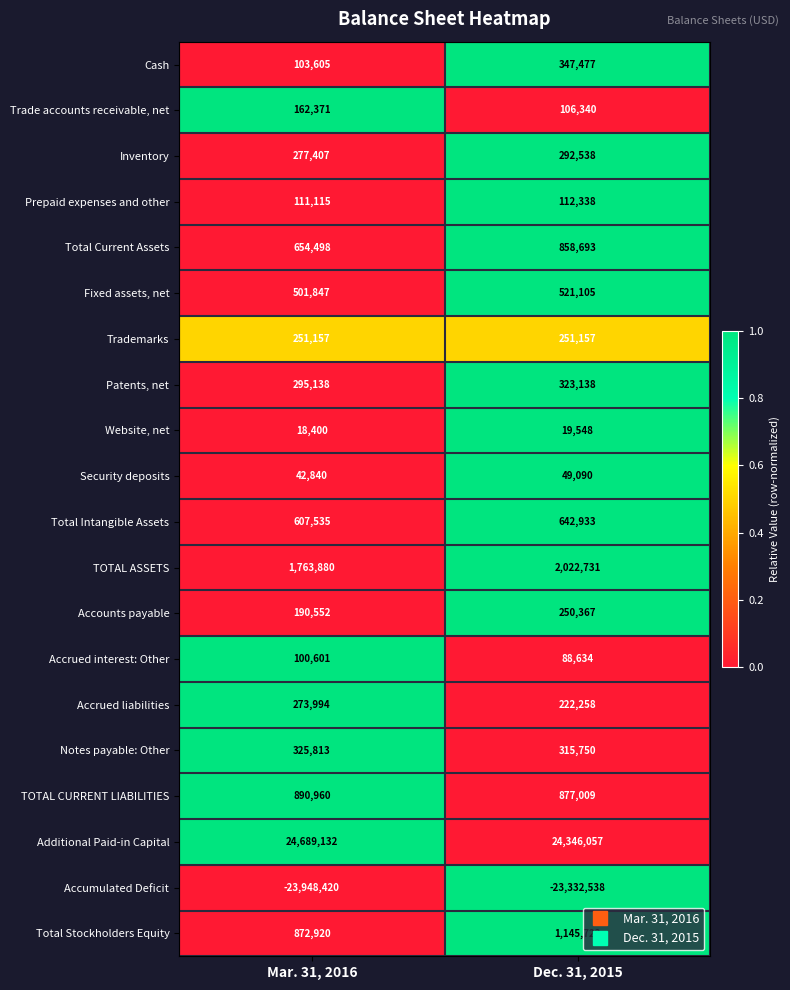

Where is TOTAL ASSETS nearest to the value 1893305?

Mar. 31, 2016